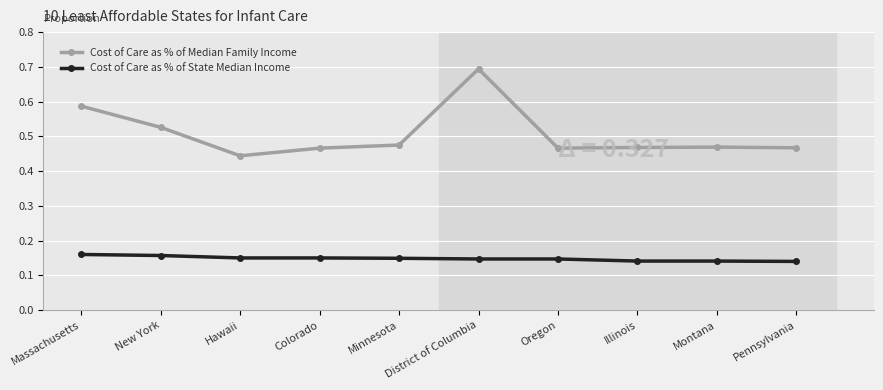

Where is Cost of Care as % of Median Family Income nearest to the value 0?

Hawaii